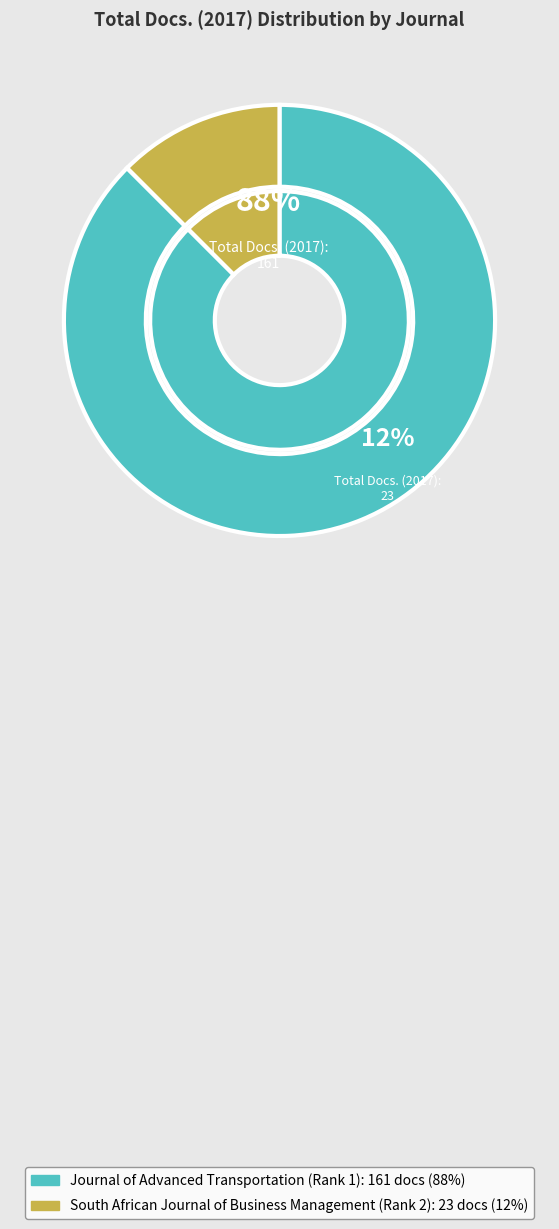

True or false: Journal of Advanced Transportation (Rank 1) accounts for 88% of the total.

True